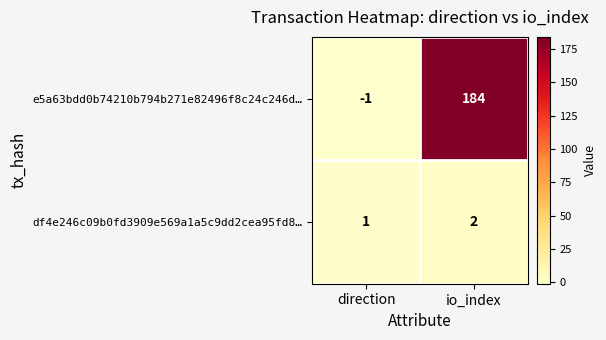

Which series has the widest spread of values?

e5a63bdd0b74210b794b271e82496f8c24c246d…